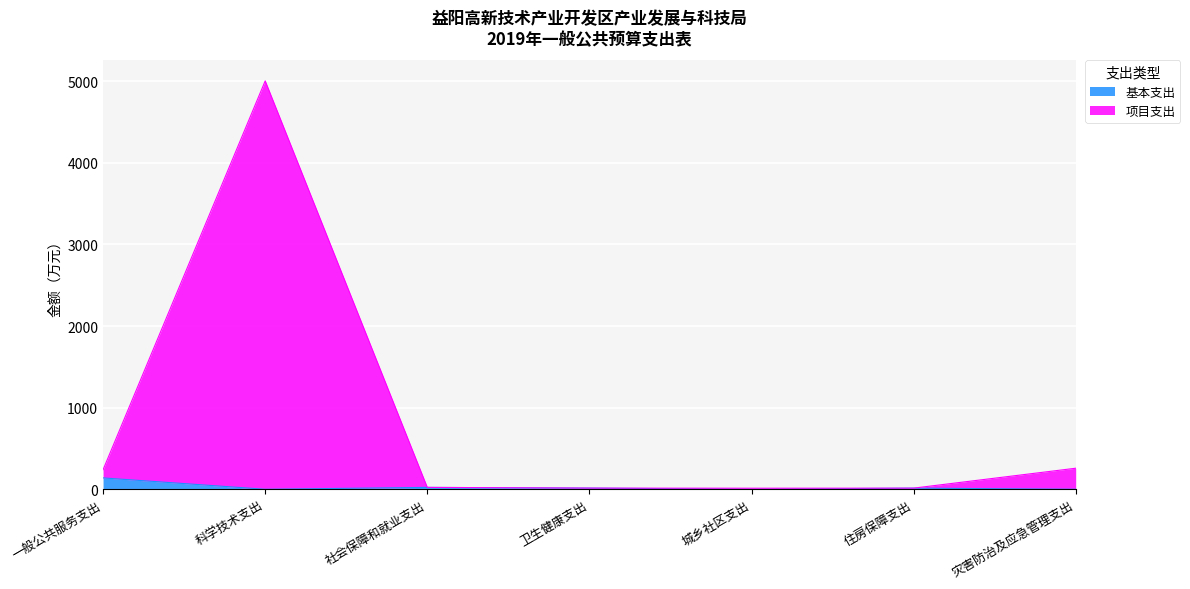

What is the value of the 项目支出 point at the 3rd from the left?

23.0